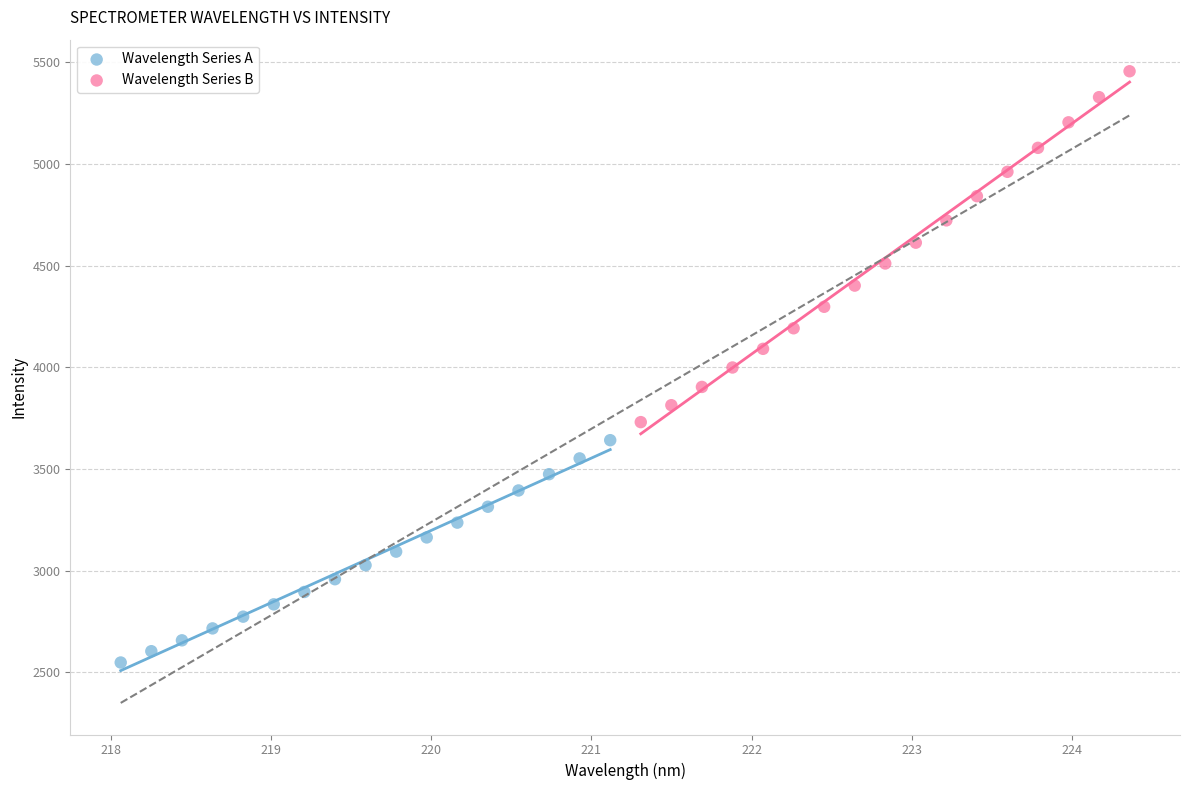

Which series reaches the maximum Y coordinate?

Wavelength Series B